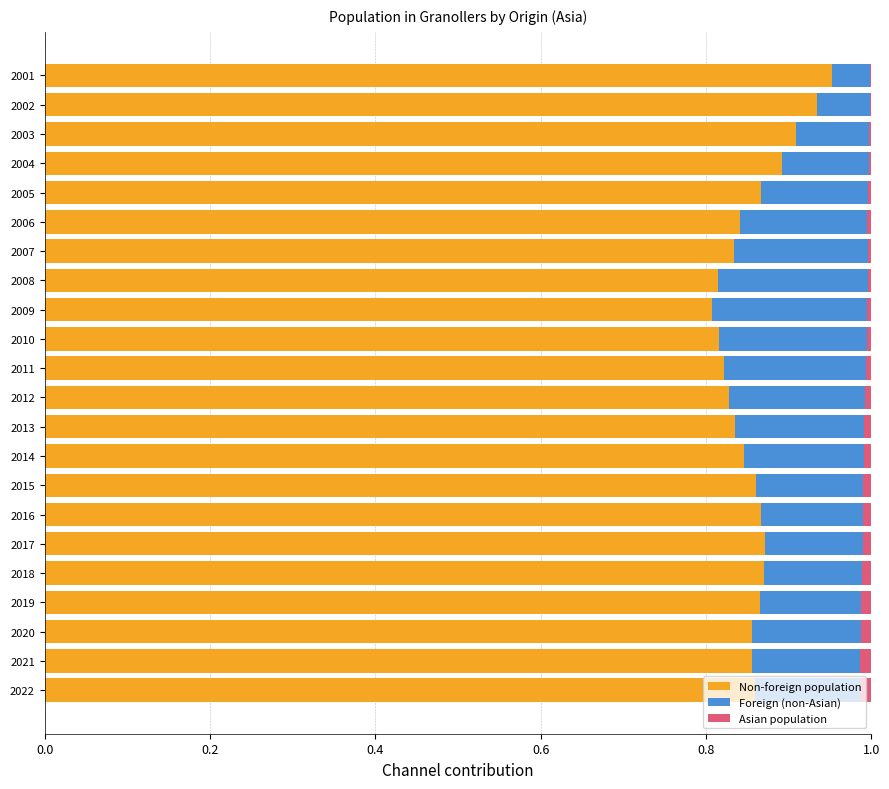

The Non-foreign population series shows 0.8 at 2012. True or false?

True